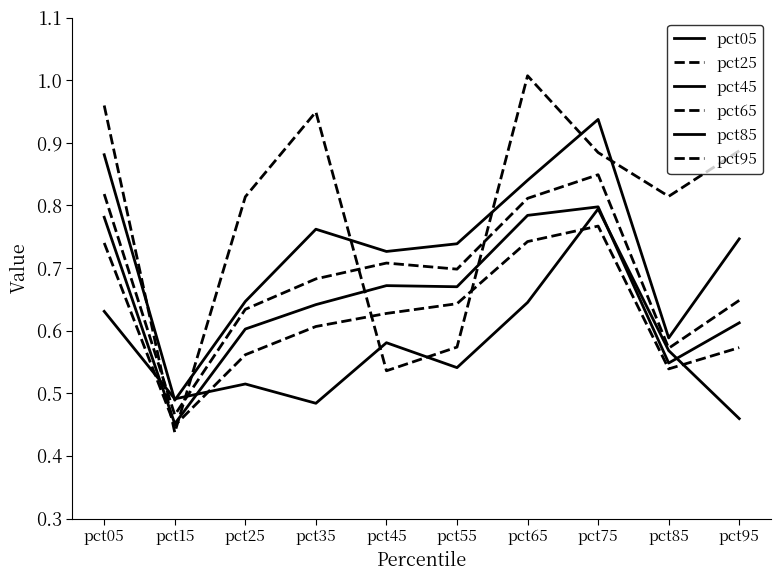

What is the spread (max minus min) of values at pct45?

0.2